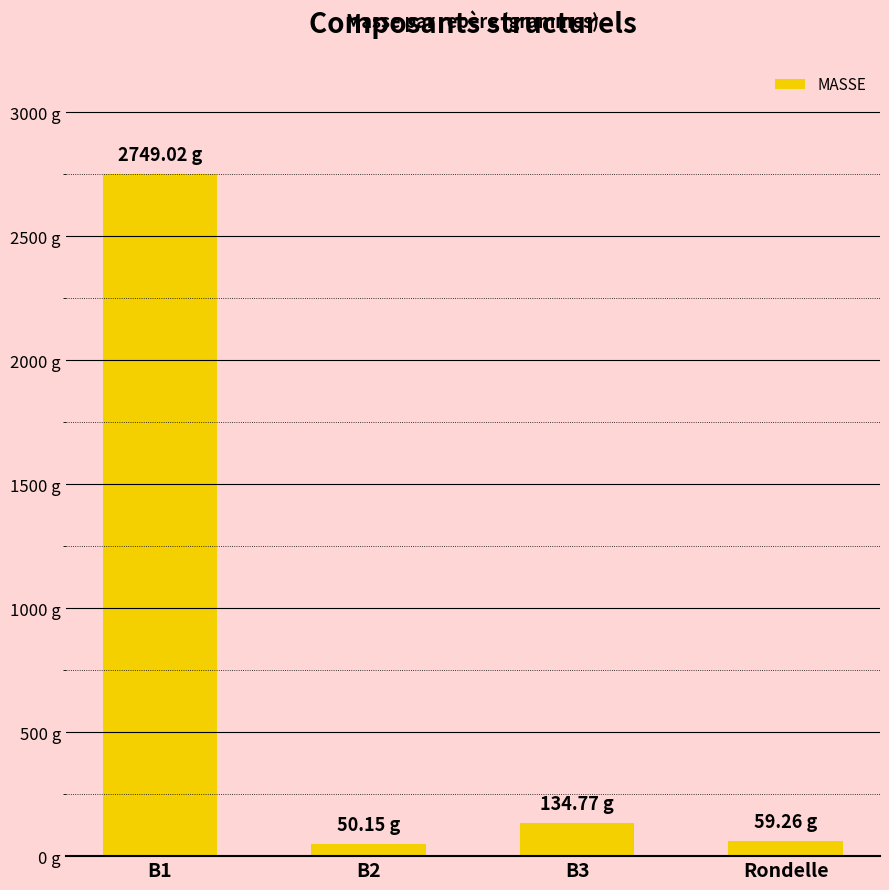

Between B1 and B2, which is larger?

B1